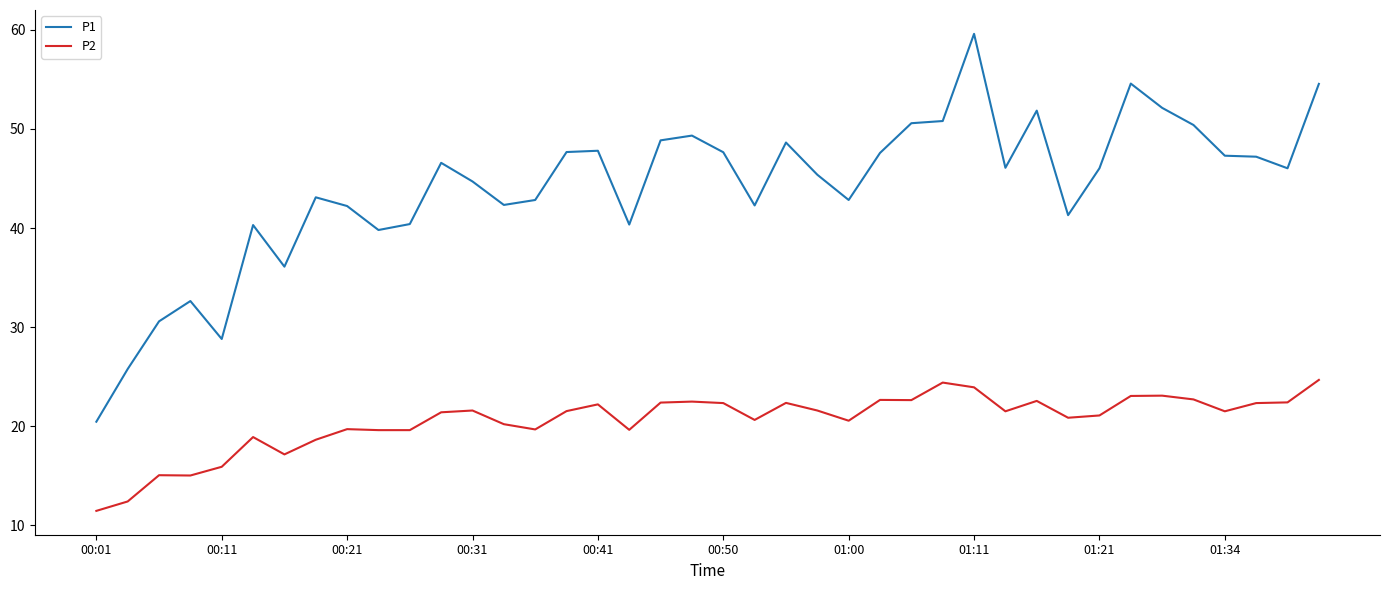

Rank the series by their maximum value, from highest to lowest.

P1, P2